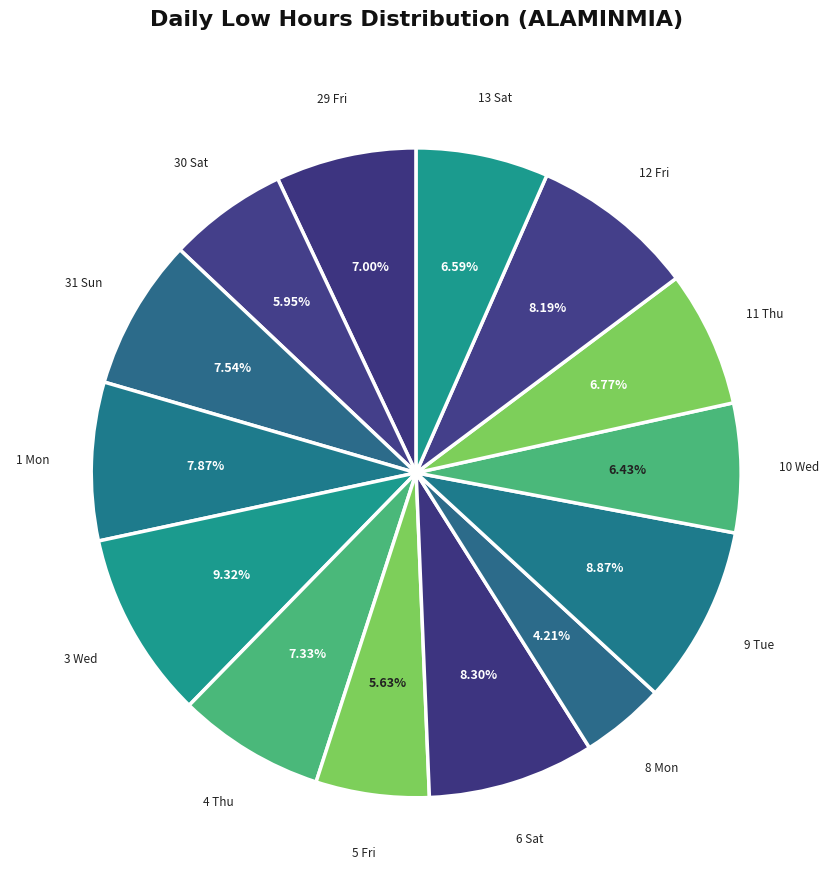

The 11 Thu slice represents 15% of the pie. True or false?

False